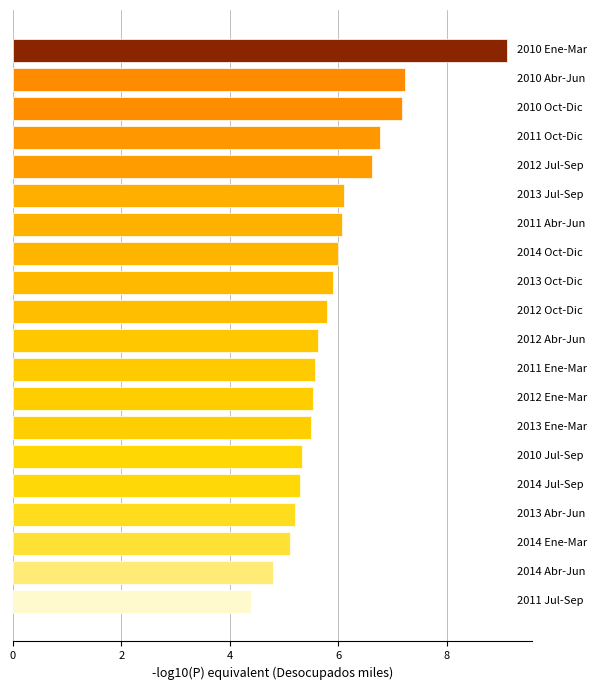

What is the minimum value shown in the chart?

4.4